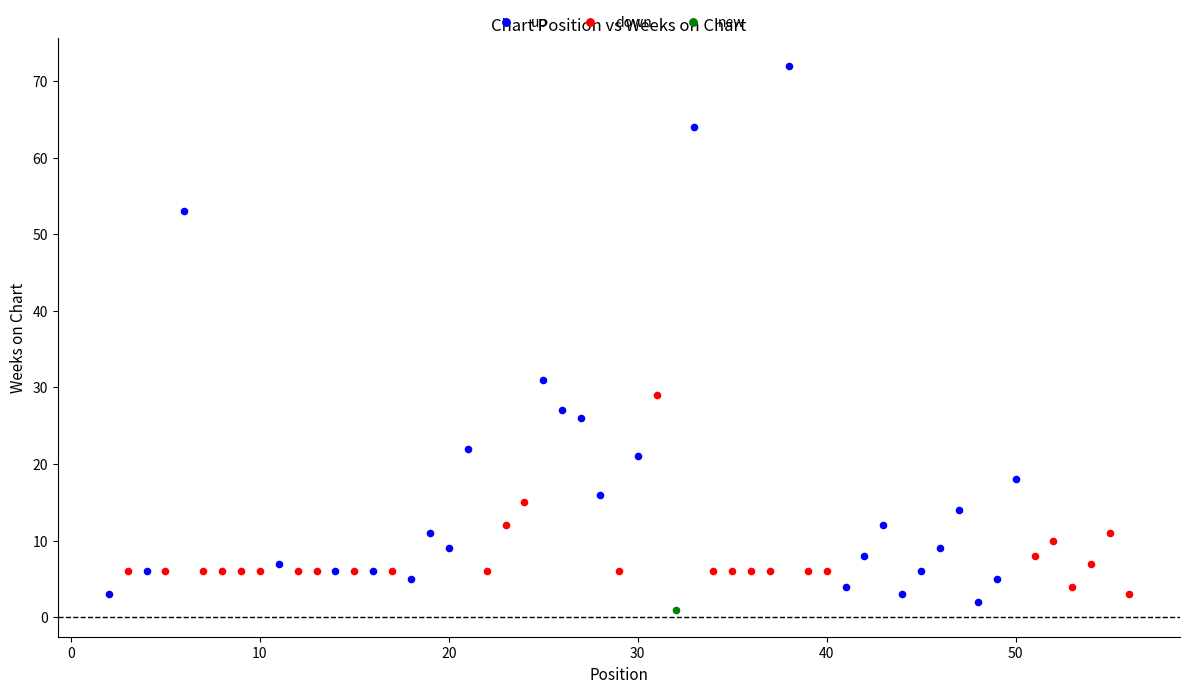

Which series reaches the minimum Y coordinate?

new